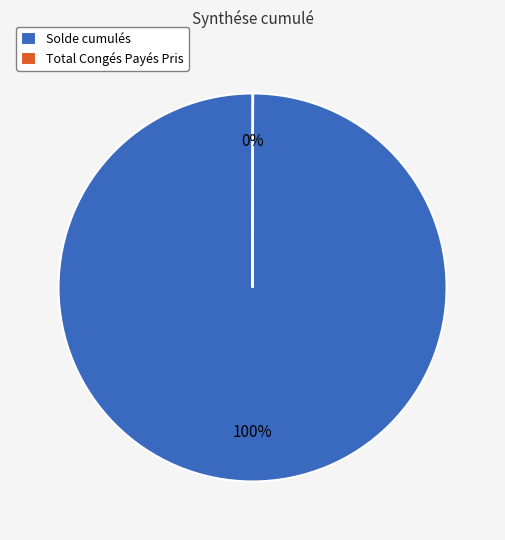

Which category has the biggest portion of the pie?

Solde cumulés